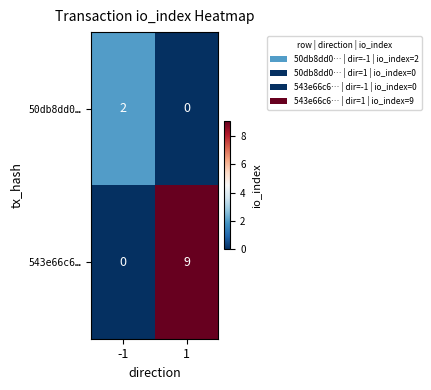

What is the spread (max minus min) of values at 1?

9